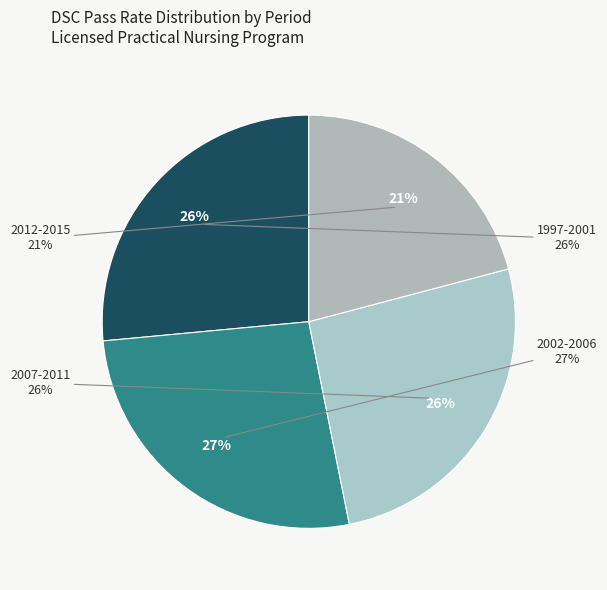

To the nearest percent, what is the difference between the 2003 and 2001 slice percentages?

1%